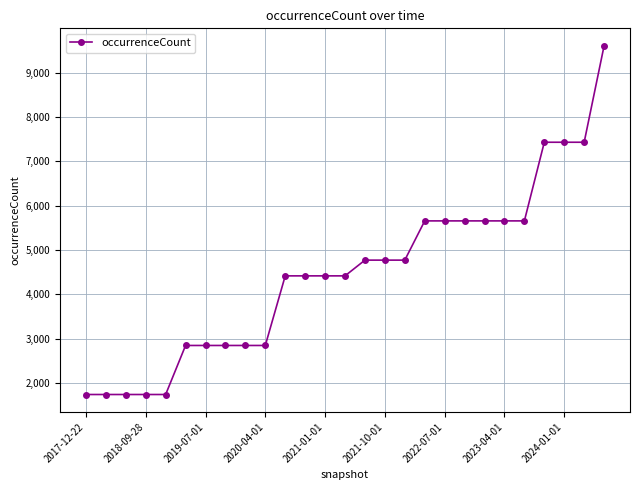

What is the maximum value shown in the chart?

9606